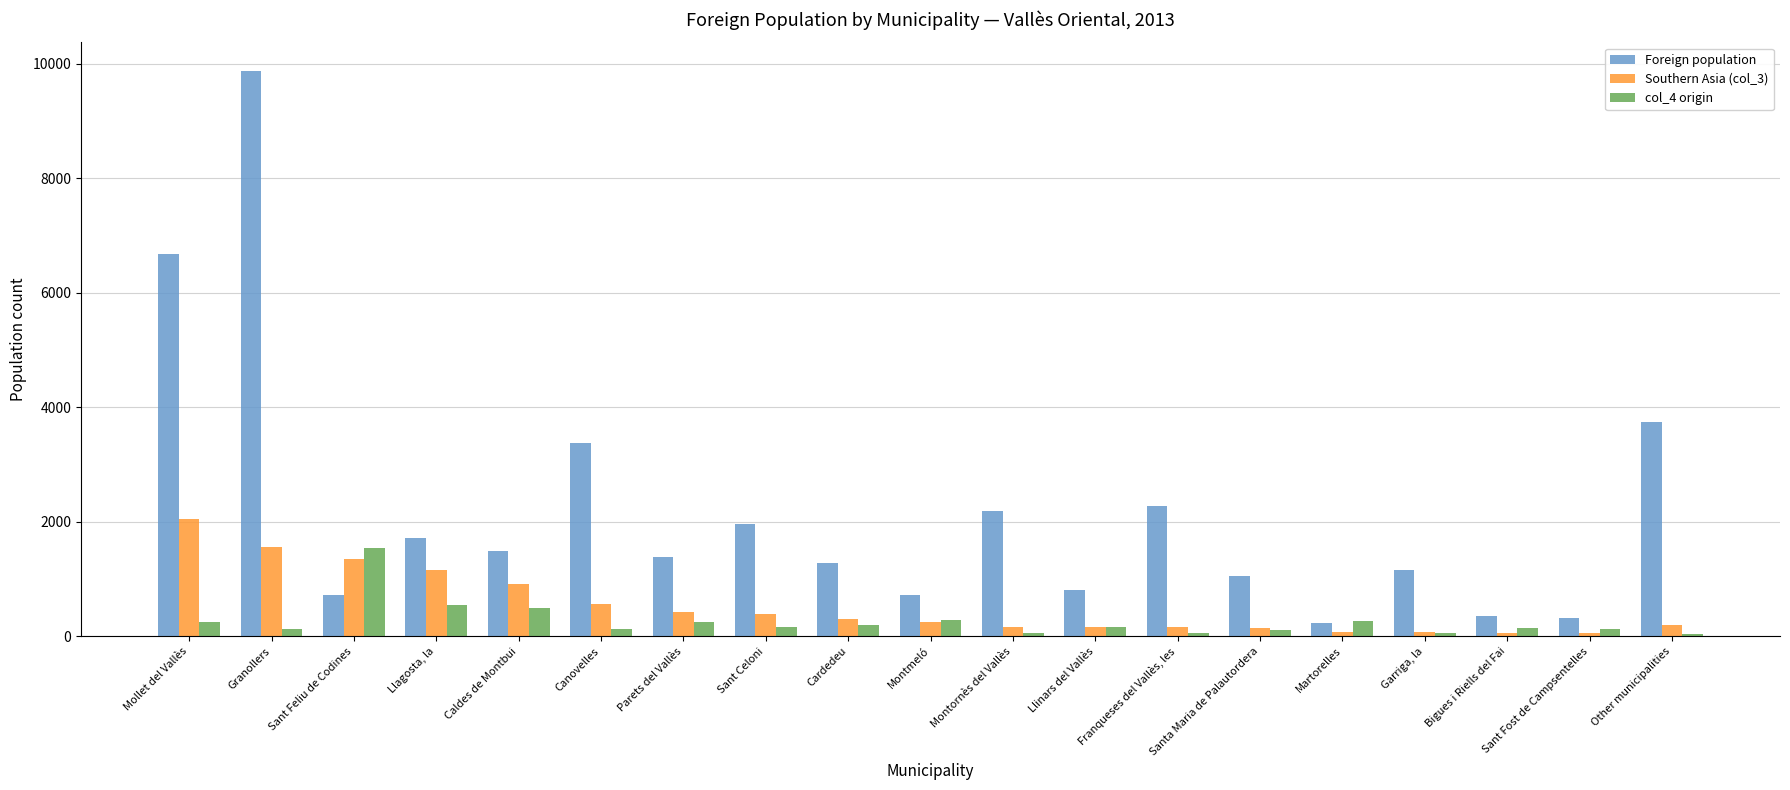

The value of col_4 origin at Montmeló is 279. True or false?

True